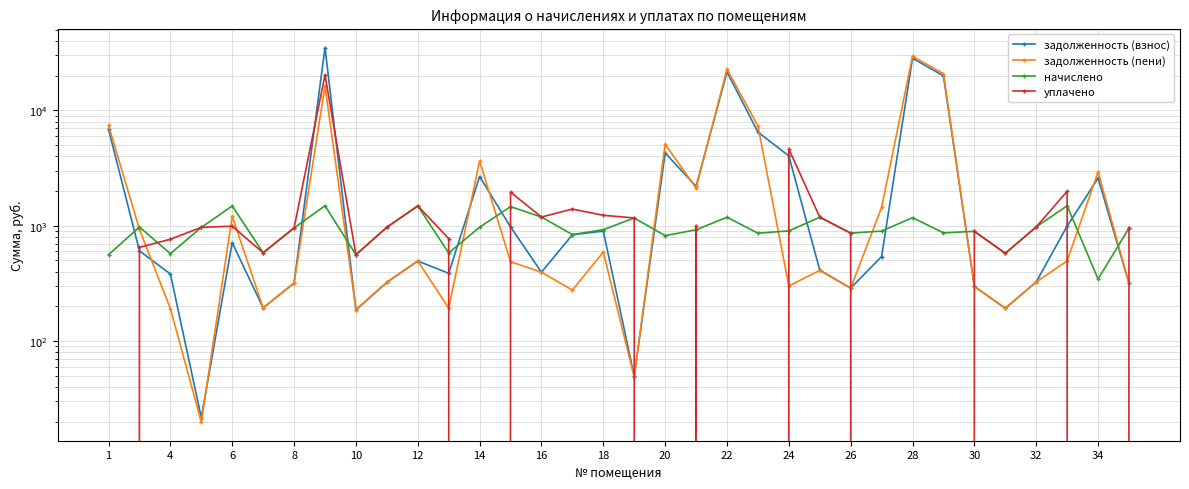

What is the total value across all series at 22?

3961.4